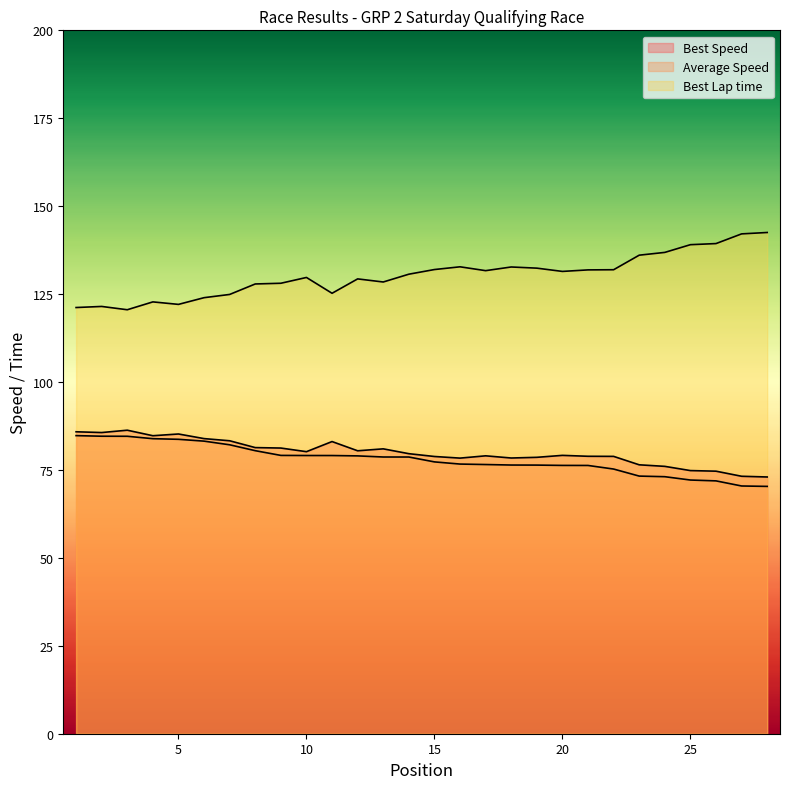

How many values in the Total Time series are below 78?

14